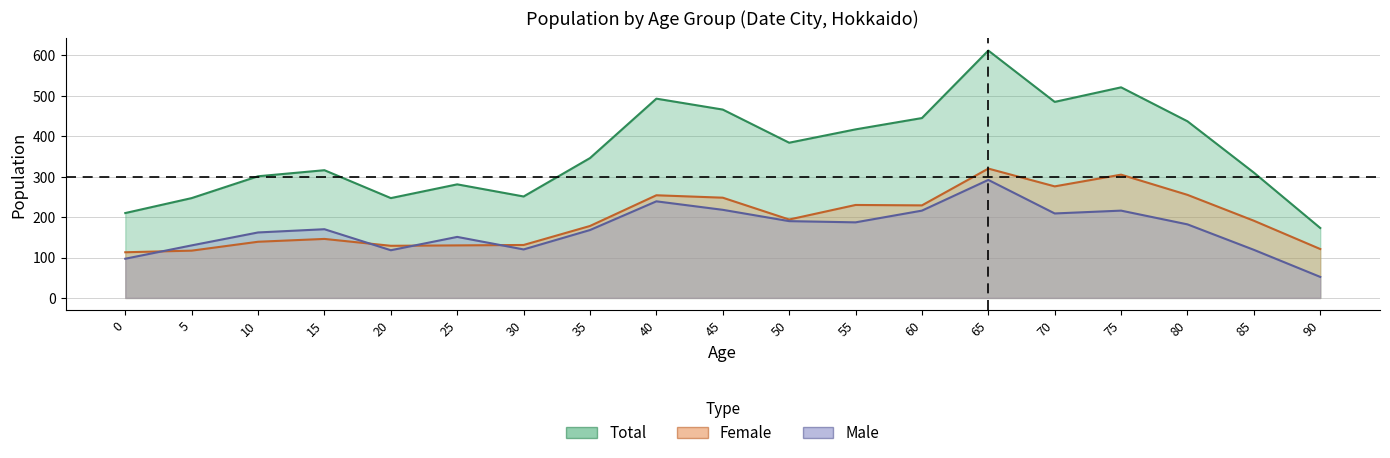

Rank the categories by Female value from highest to lowest.

65, 75, 70, 80, 40, 45, 55, 60, 50, 85, 35, 15, 10, 30, 25, 20, 90, 5, 0